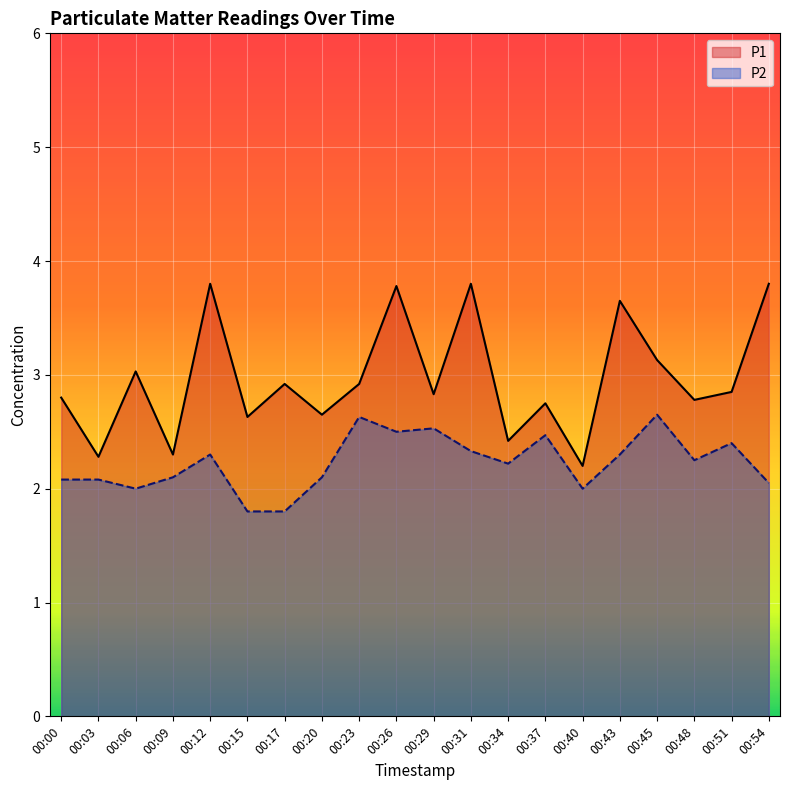

What is the difference between the maximum and minimum values in the P1 series?

1.6